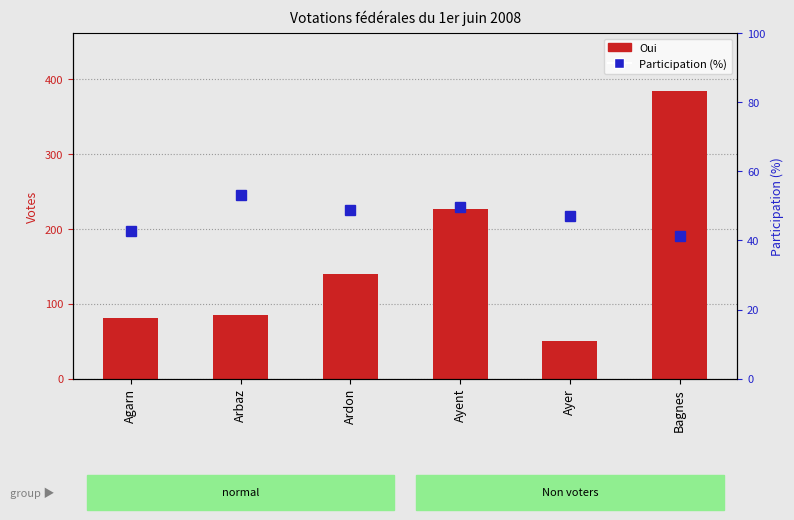

Rank the categories by Oui value from highest to lowest.

Bagnes, Ayent, Ardon, Arbaz, Agarn, Ayer